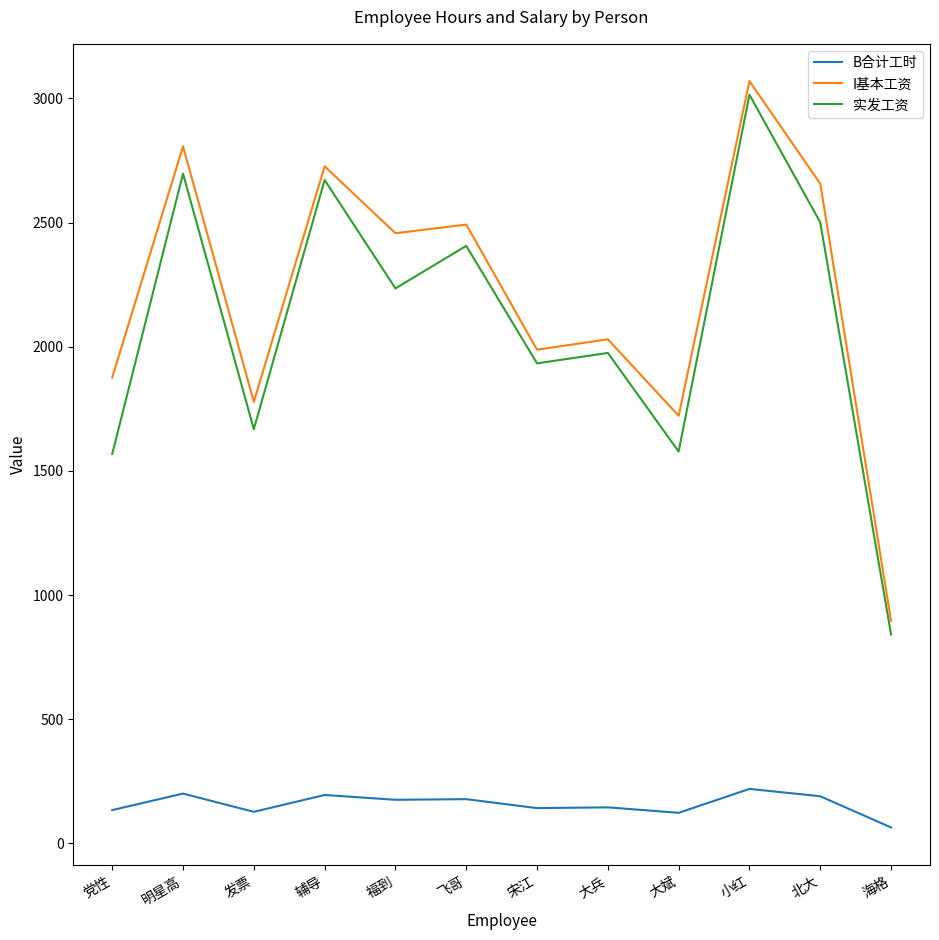

Between 福到 and 大斌, which series saw the biggest shift?

I基本工资